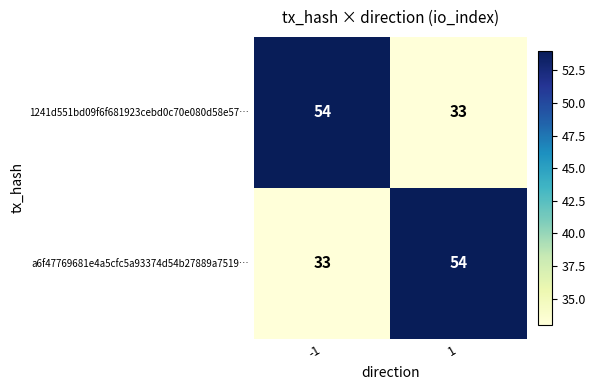

Rank the series at 1 from highest to lowest value.

a6f47769681e4a5cfc5a93374d54b27889a7519…, 1241d551bd09f6f681923cebd0c70e080d58e57…